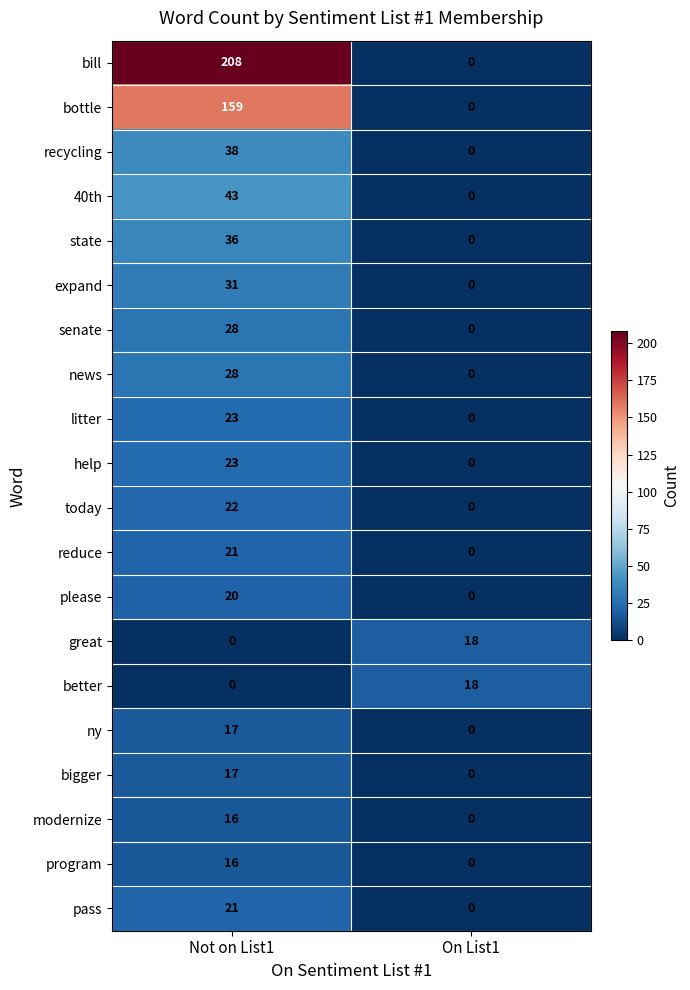

What is the maximum value shown in the chart?

208